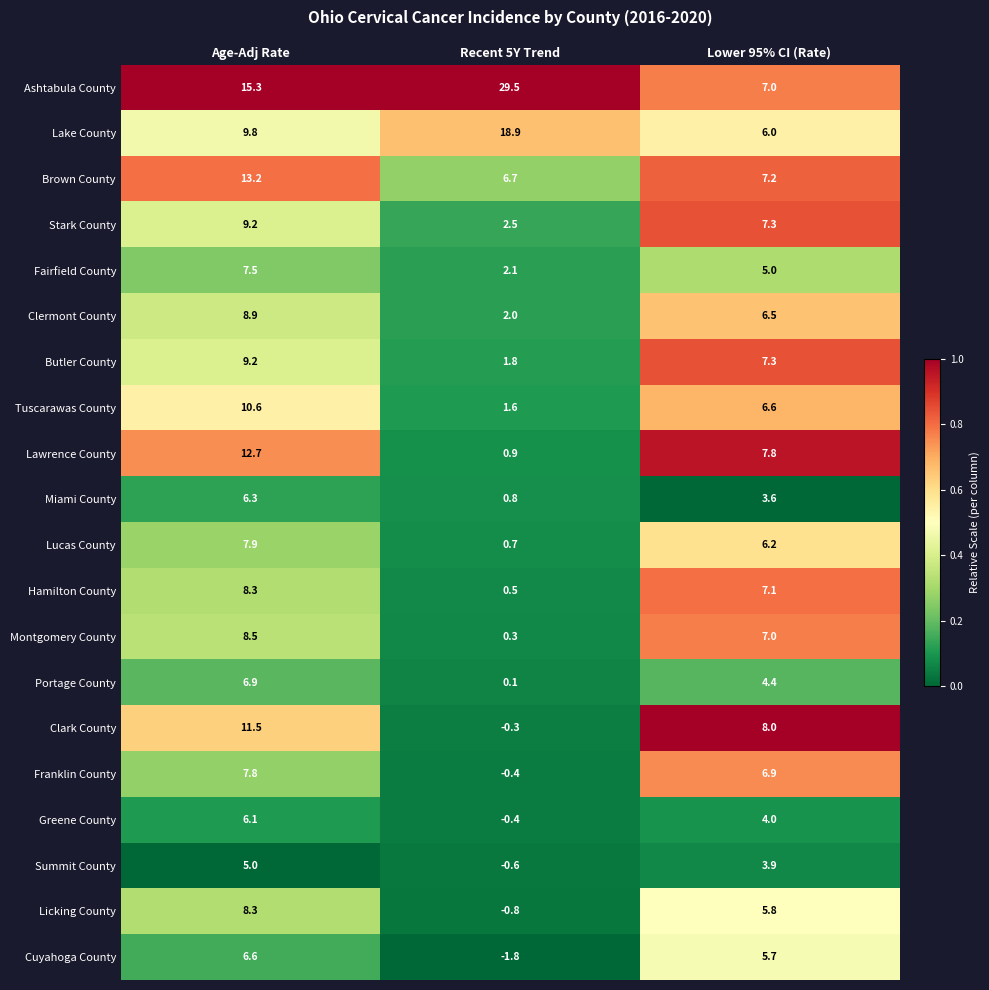

What is the spread (max minus min) of values at Lower 95% CI (Rate)?

4.4